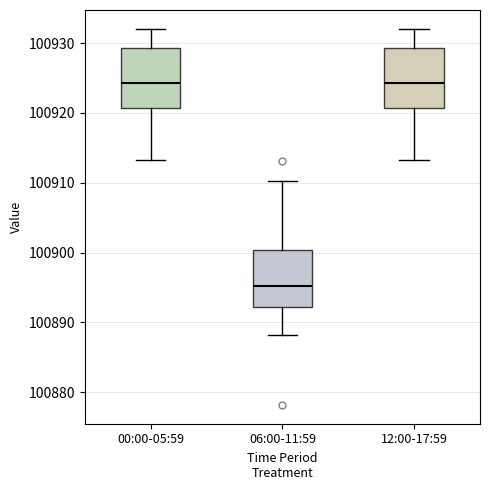

Where is the lower edge of the box for 00:00-05:59 on the y-axis? The values are not printed on the chart, so give them approximately, as read against the axis.

100921